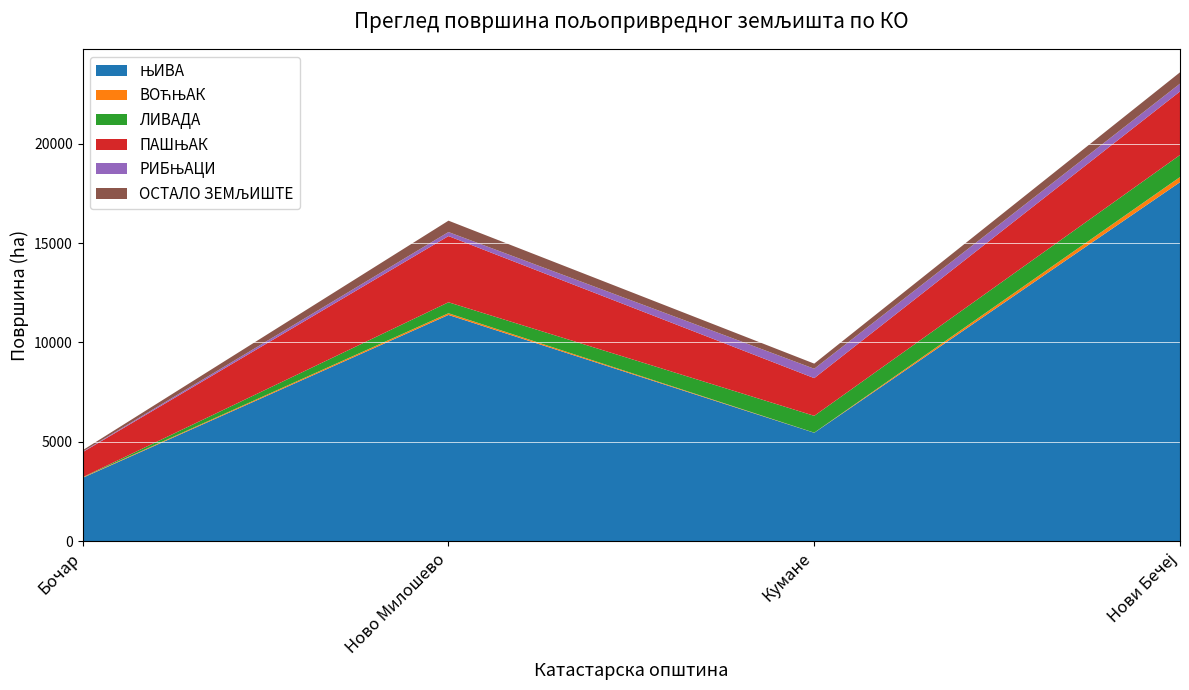

Reading right to left, extract all data points from this chart.

ЊИВА: Нови Бечеј=18061.8	Кумане=5448.8	Ново Милошево=11380.5	Бочар=3181.0
ВОЋЊАК: Нови Бечеј=257.6	Кумане=5.3	Ново Милошево=84.6	Бочар=23.5
ЛИВАДА: Нови Бечеј=1111.3	Кумане=846.9	Ново Милошево=552.3	Бочар=10.2
ПАШЊАК: Нови Бечеј=3198.7	Кумане=1897.9	Ново Милошево=3332.1	Бочар=1259.2
РИБЊАЦИ: Нови Бечеј=392.2	Кумане=472.1	Ново Милошево=202.8	Бочар=26.2
ОСТАЛО ЗЕМЉИШТЕ: Нови Бечеј=570.8	Кумане=257.9	Ново Милошево=572.8	Бочар=70.7